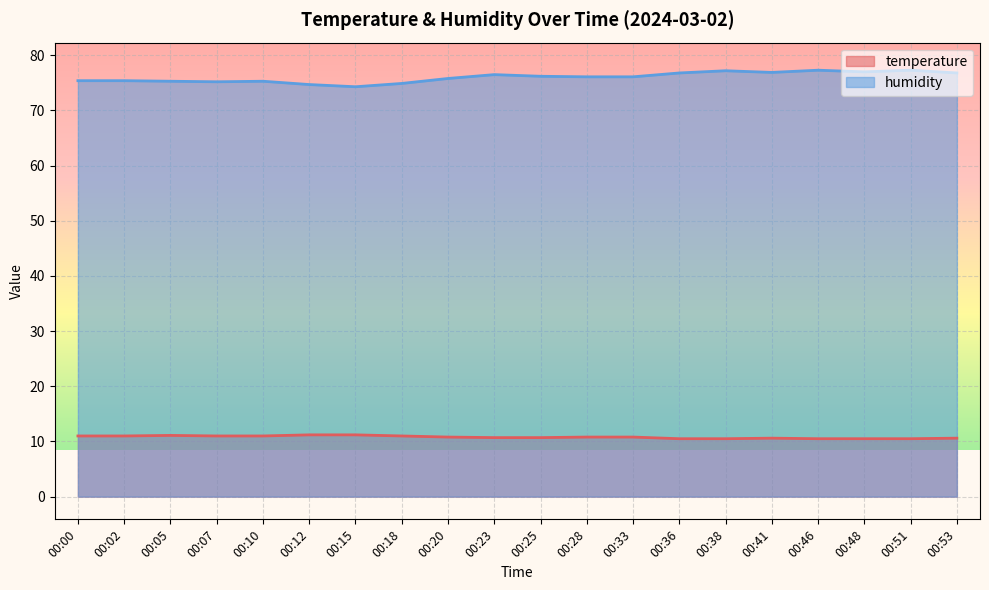

True or false: temperature and humidity intersect in this chart.

False